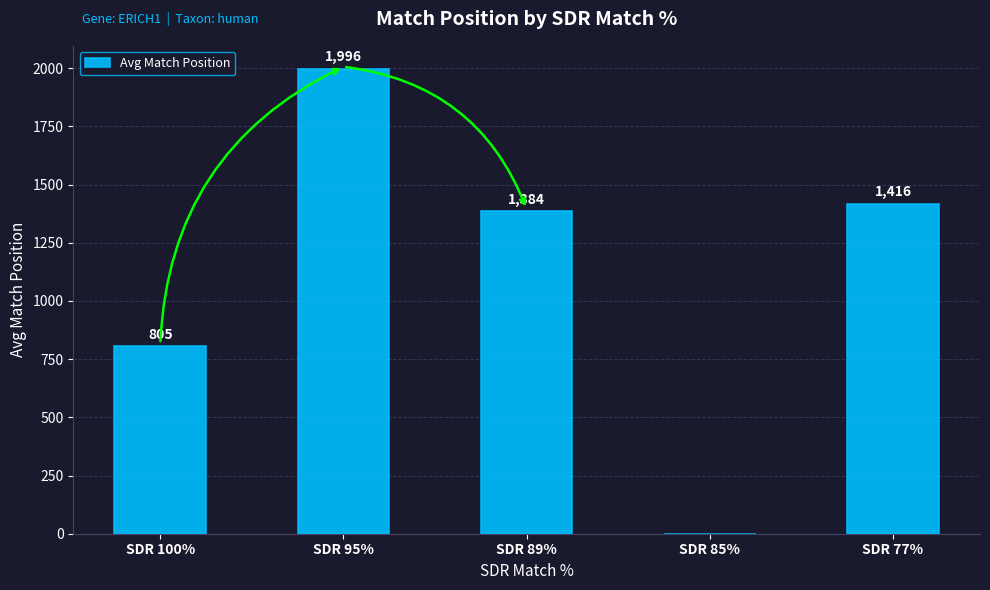

What is the sum of the values at SDR 77% and SDR 95%?

3412.0